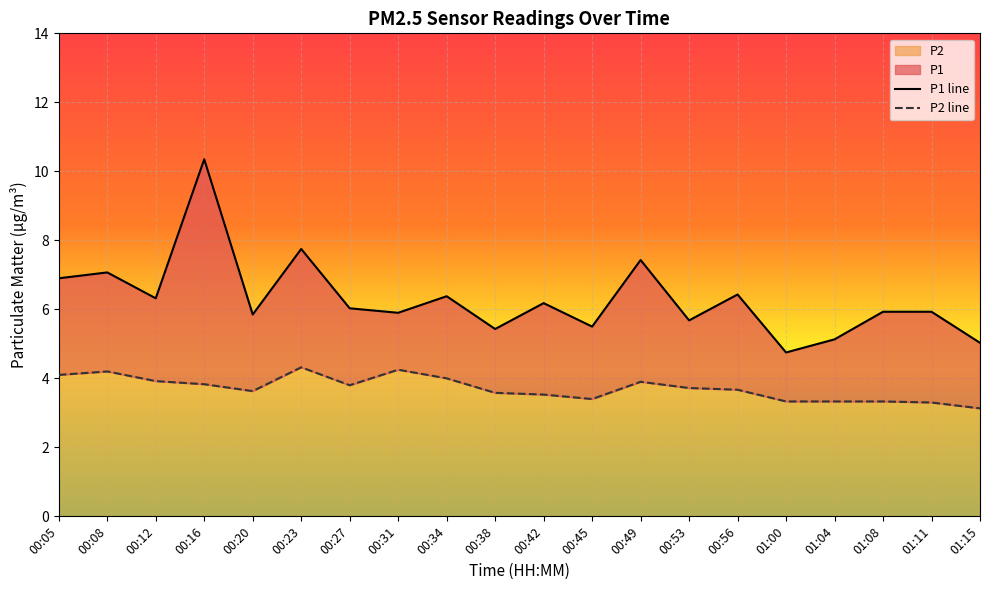

What is the label of the 10th point from the left?

00:38